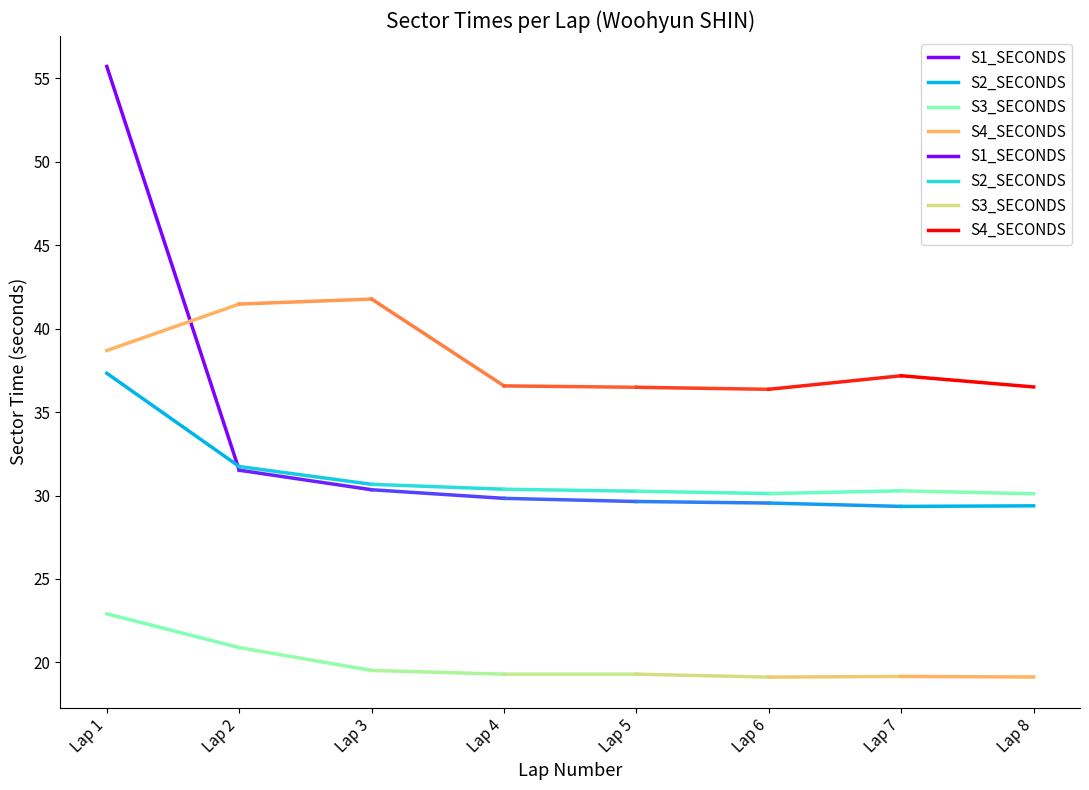

Where is S2_SECONDS nearest to the value 34?

Lap 2